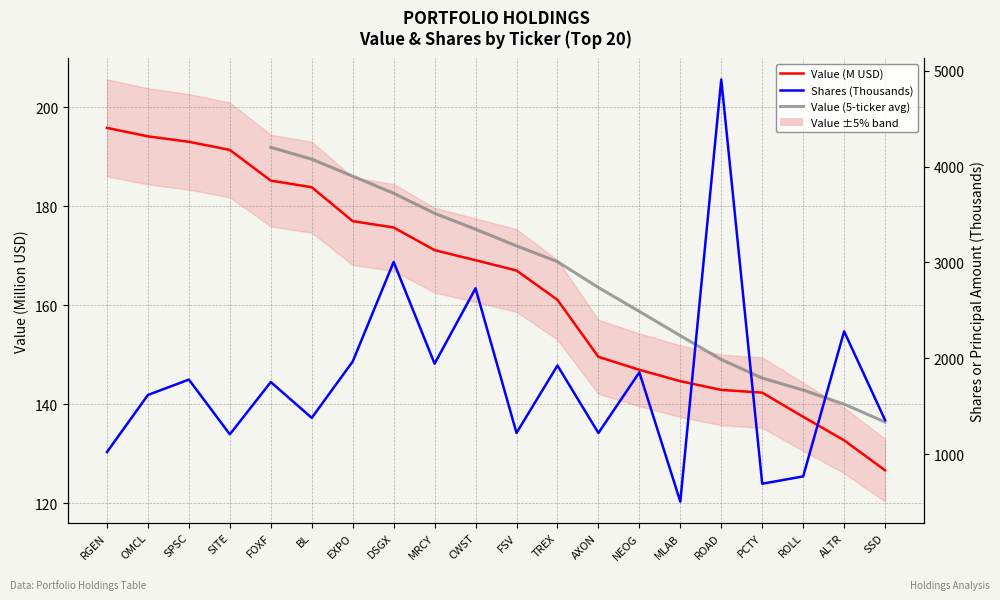

What is the spread (max minus min) of values at ALTR?

2148.1